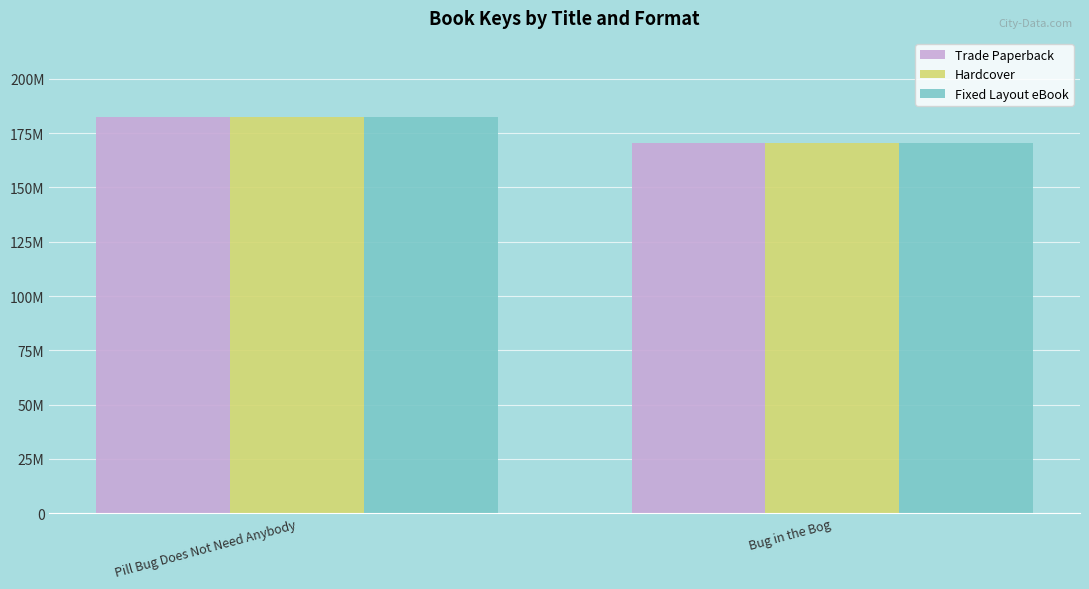

Are the bars grouped side by side (vs. stacked)?

Yes